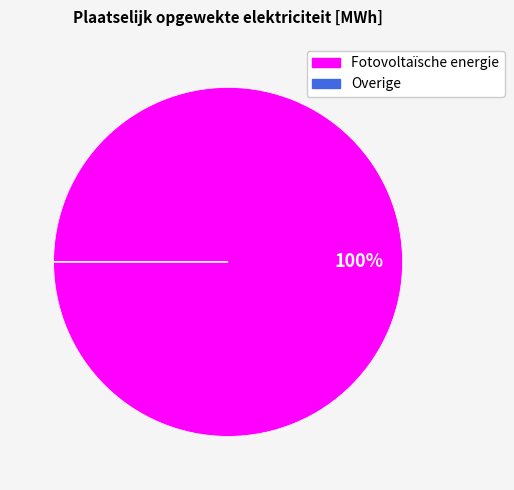

What is the largest slice in the pie chart?

Fotovoltaïsche energie